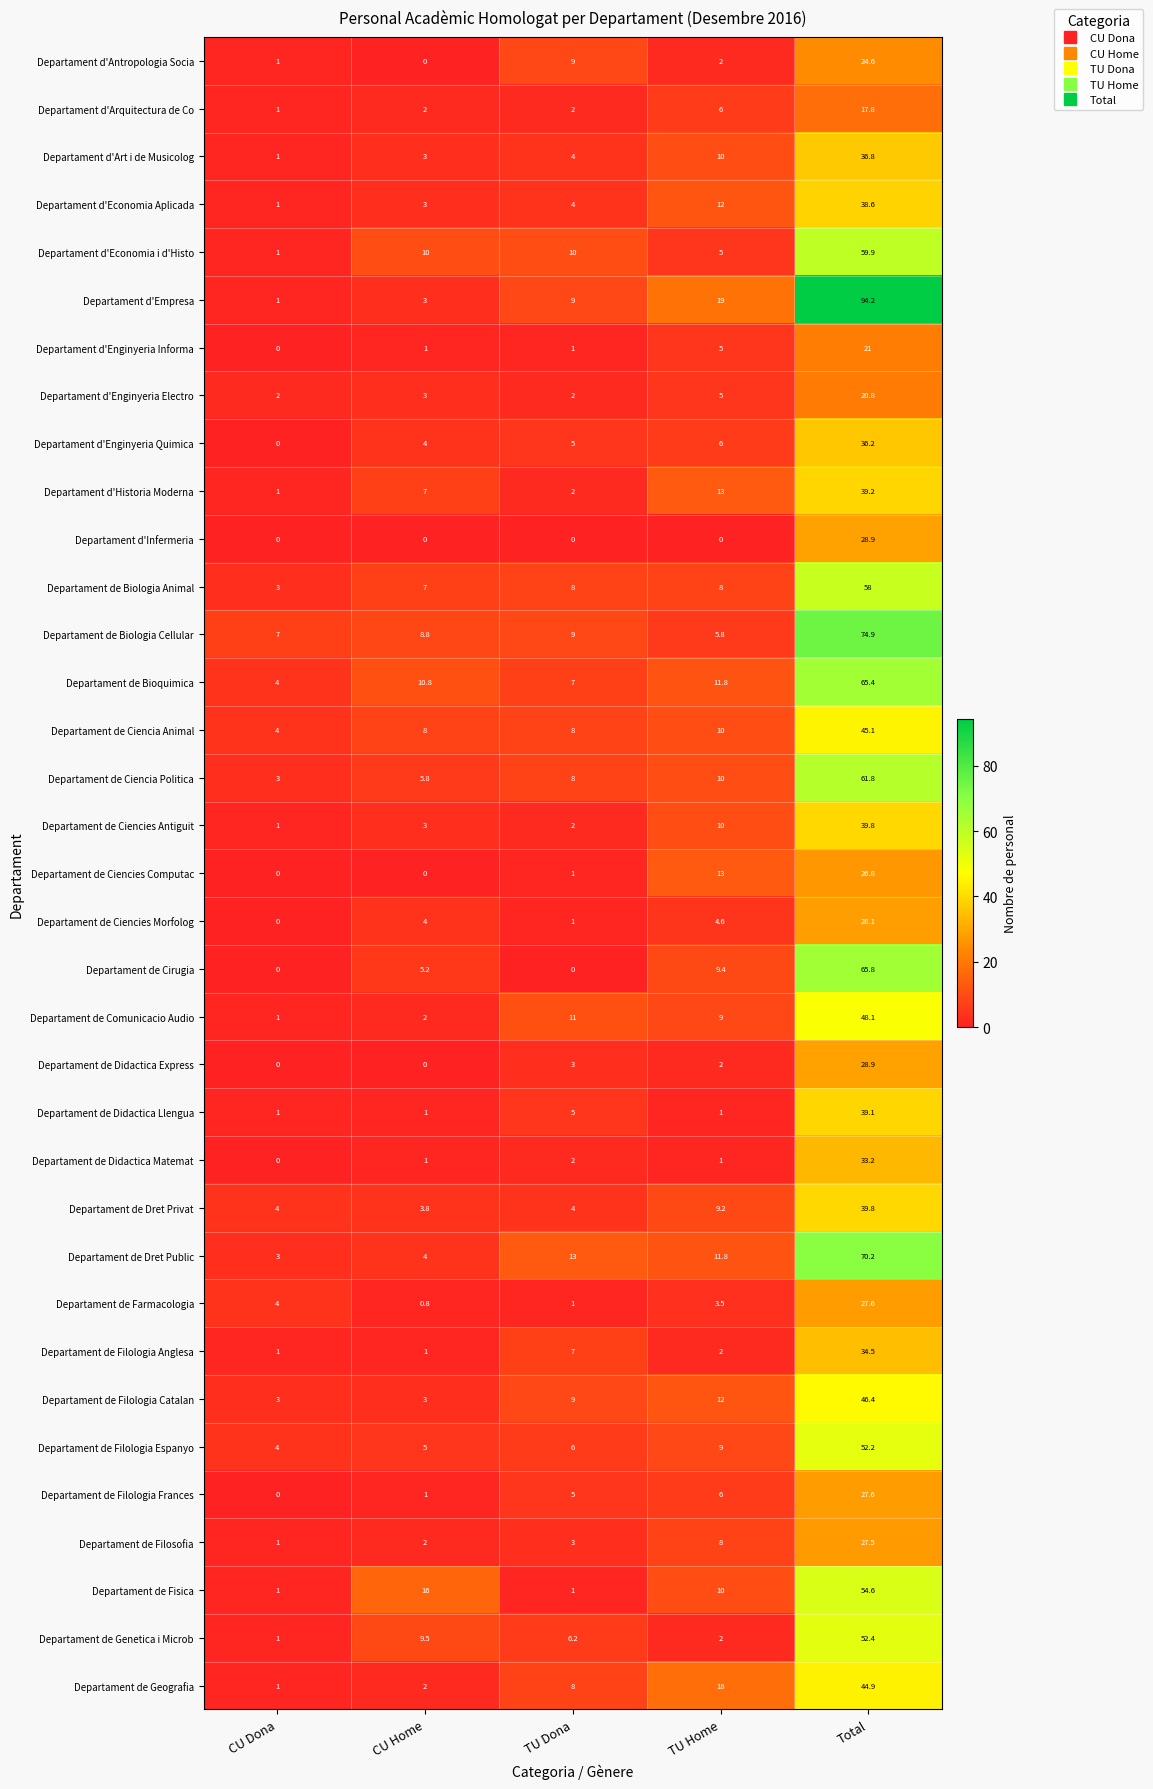

Which series changed the most between CU Home and Total?

Departament d'Empresa